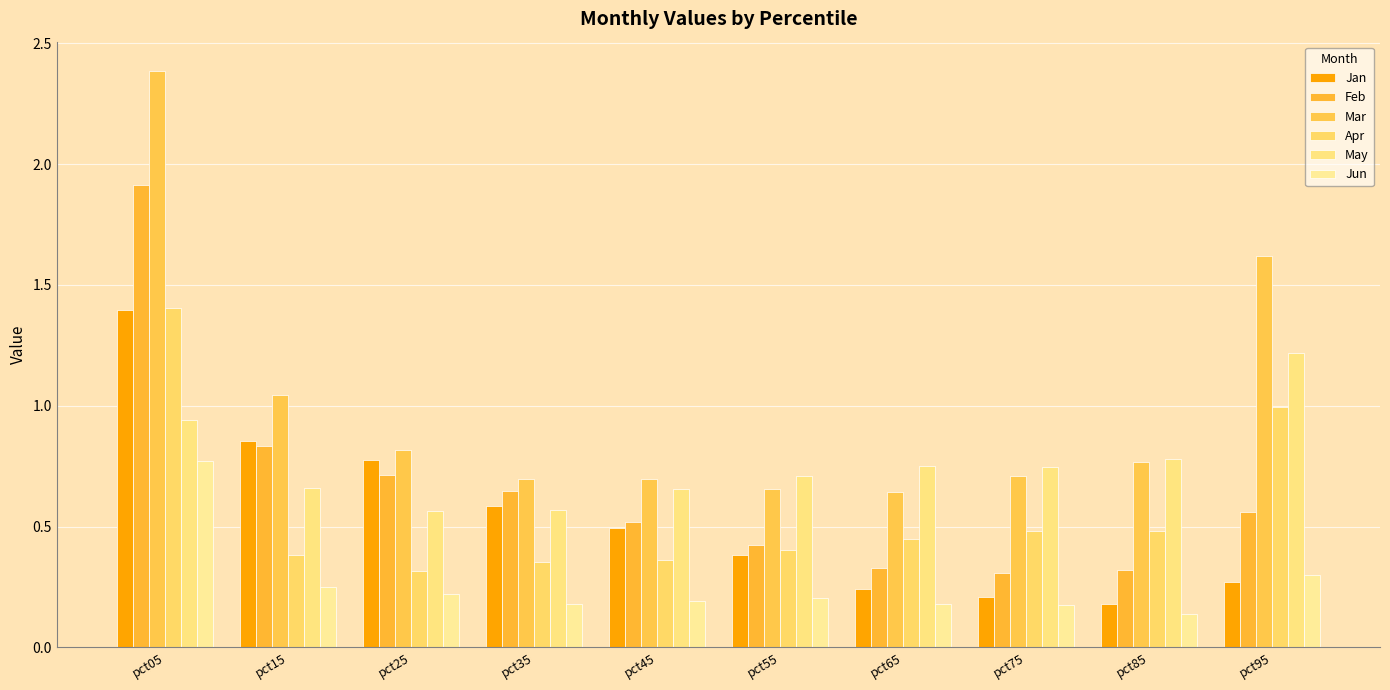

Which category has the lowest value across all series?

pct85